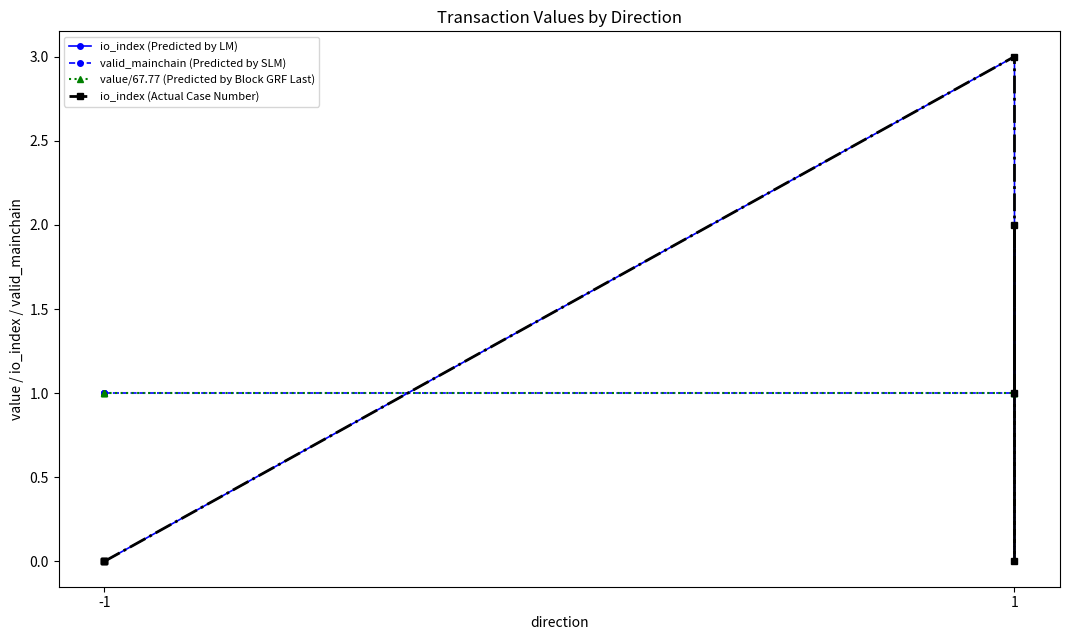

What is the value of the valid_mainchain (Predicted by SLM) point at the 1st from the left?

1